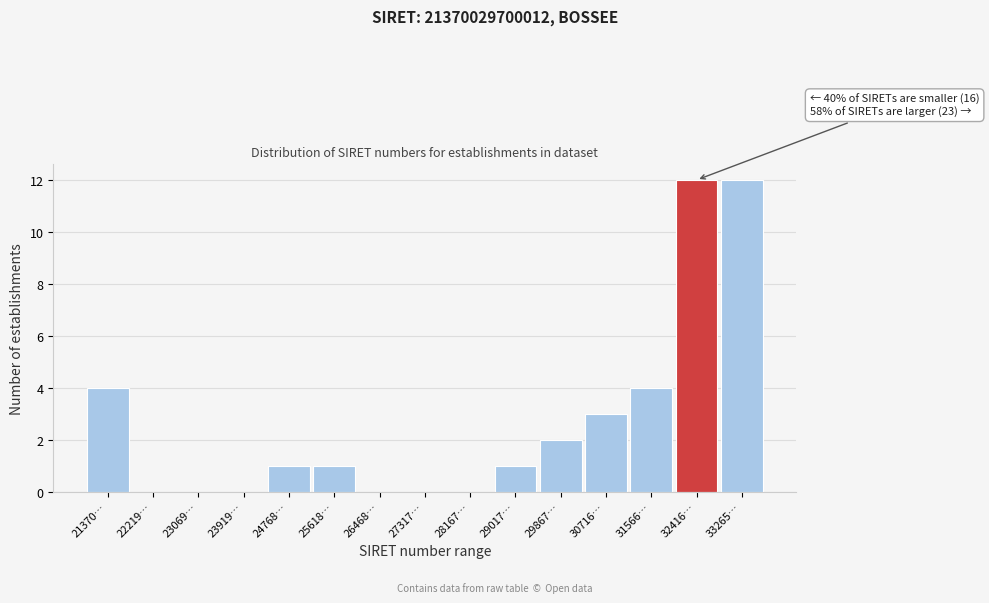

Reading right to left, list all the values displayed in this chart.

33265…=12	32416…=12	31566…=4	30716…=3	29867…=2	29017…=1	28167…=0	27317…=0	26468…=0	25618…=1	24768…=1	23919…=0	23069…=0	22219…=0	21370…=4